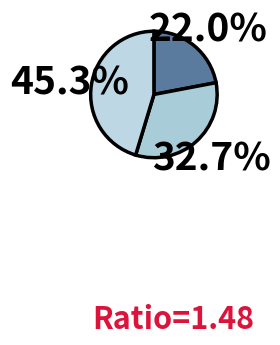

Count the number of slices in the pie.

3